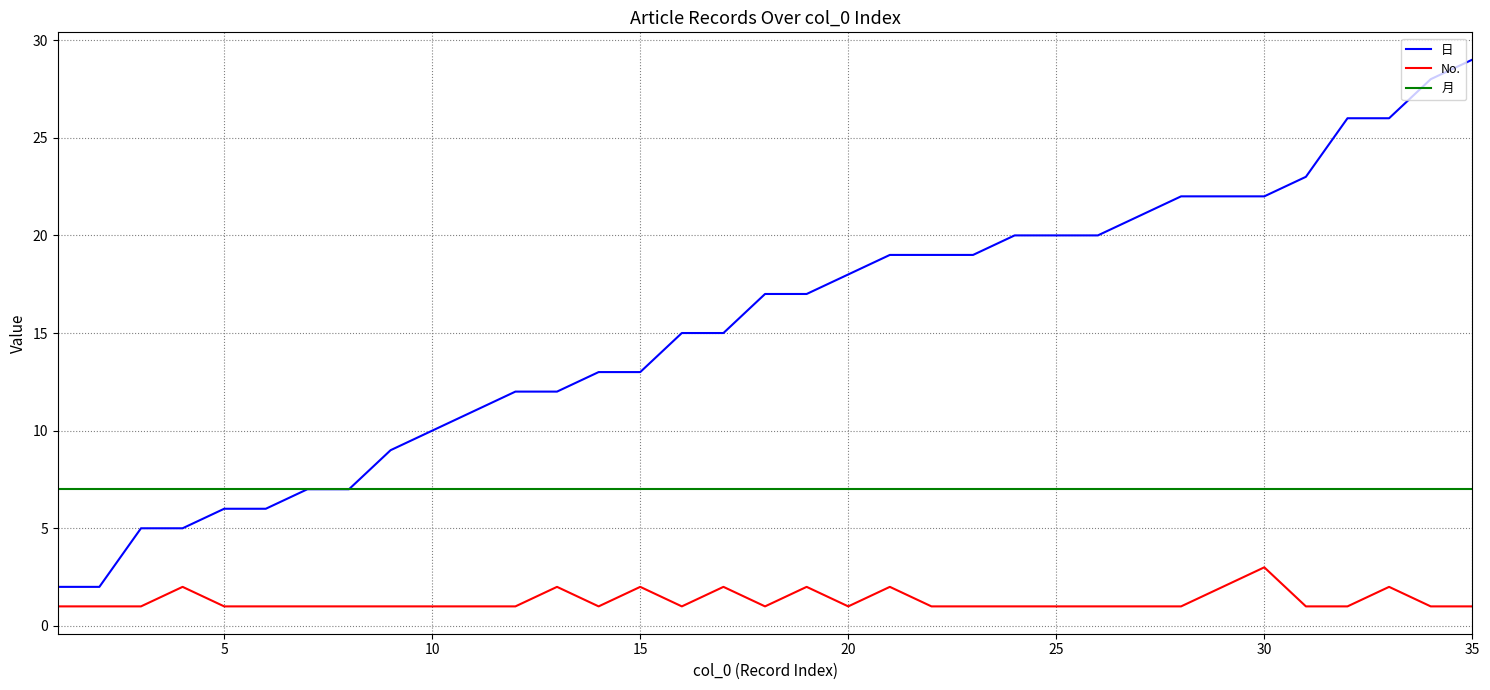

Which series has the widest spread of values?

日